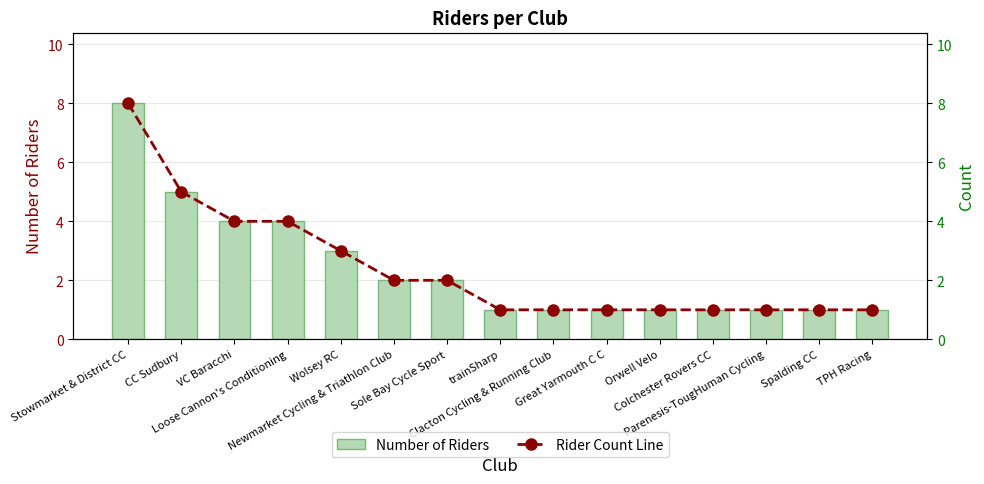

What is the difference between the maximum and second lowest values in the Rider Count Line series?

7